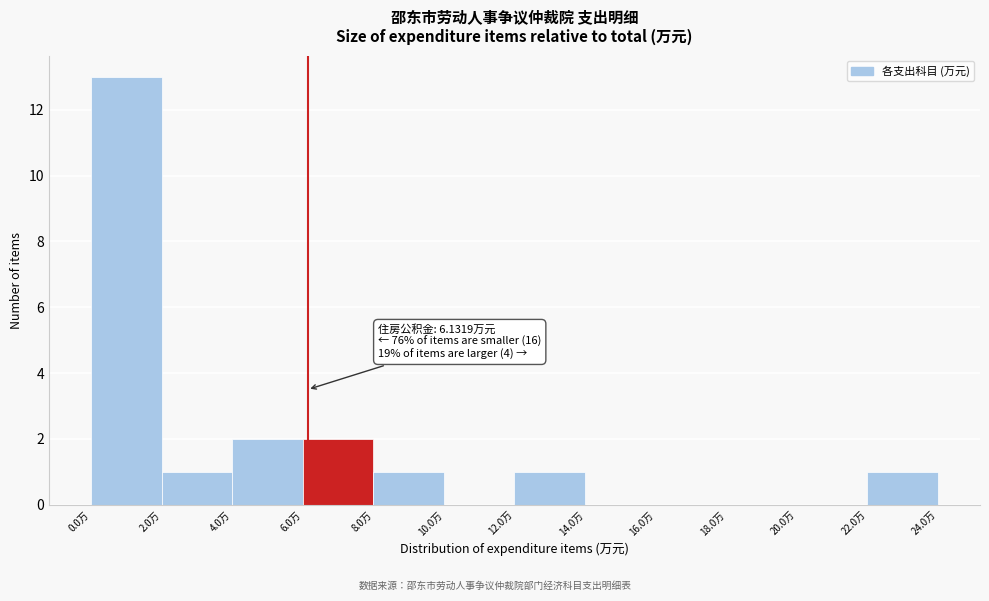

Over which range of the x-axis is the bar tallest?

0 to 2